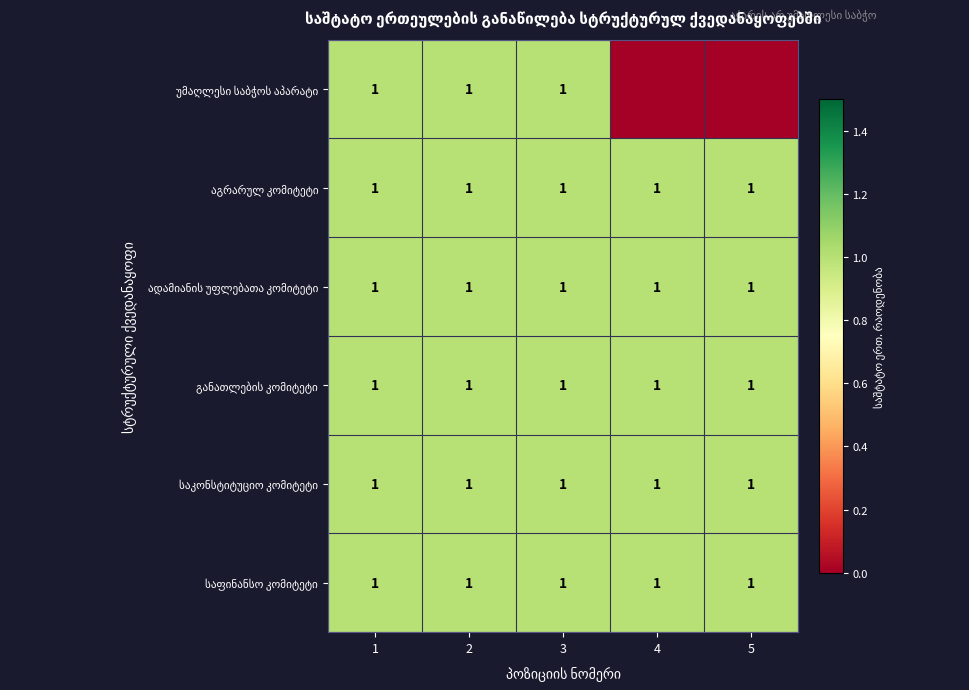

What is the total value across all series at 2?

6